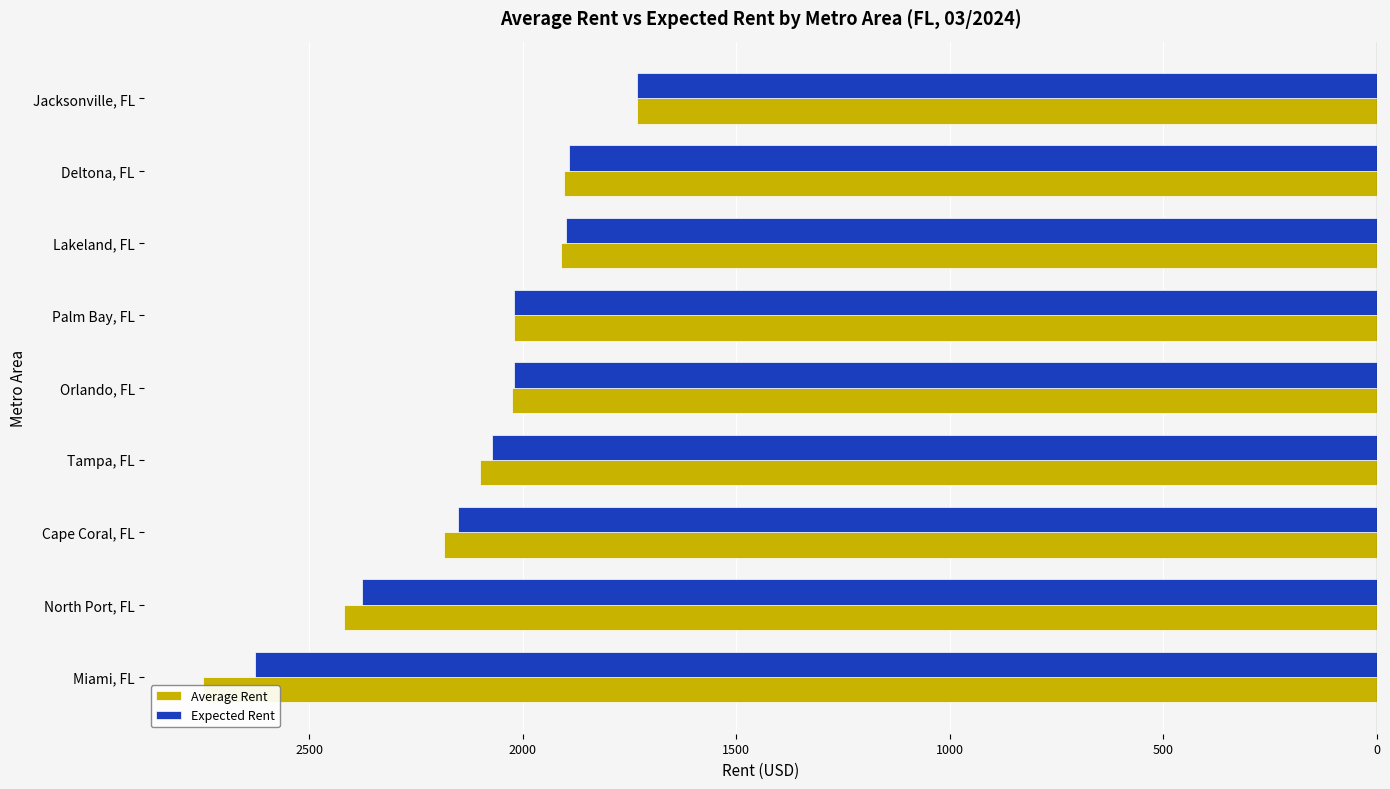

The value of Average Rent at Miami, FL is -4508.9. True or false?

False